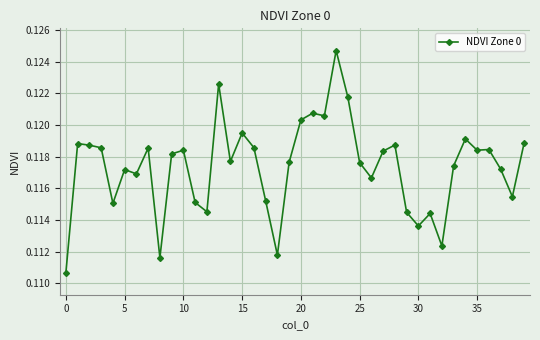

What is the sum of all values?

4.7